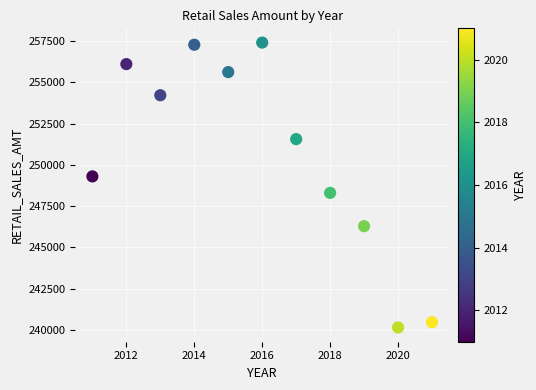

What is the average X value?

2016.0